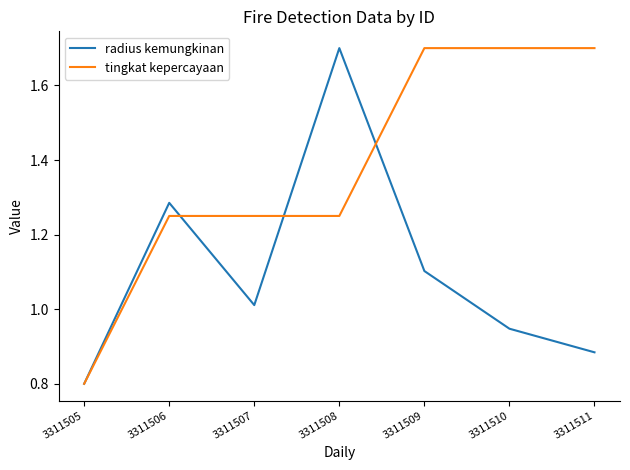

Does the chart have visible grid lines?

No